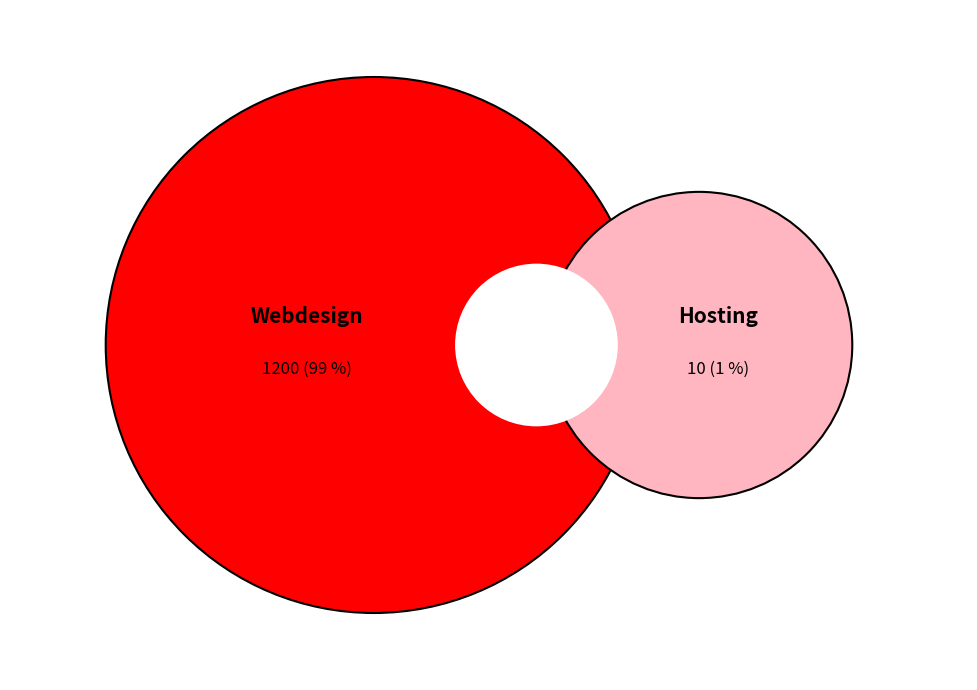

To the nearest percent, what is the combined percentage of Webdesign and Hosting?

100%